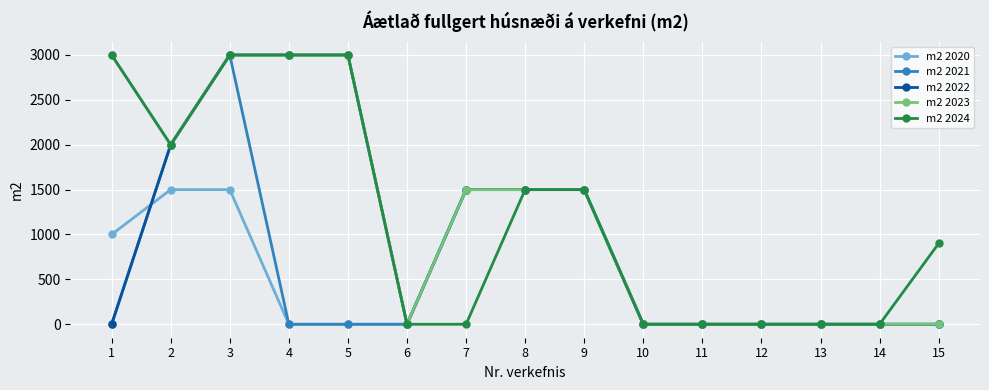

At which category is the sum across all series the highest?

3